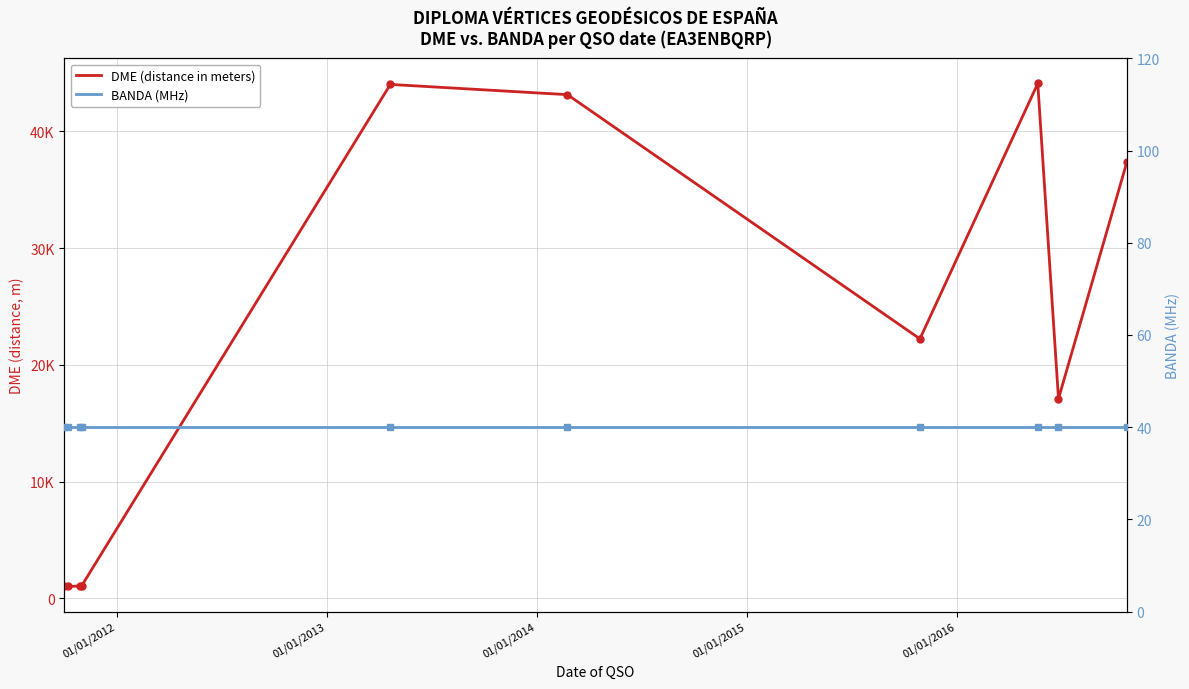

What is the maximum value shown in the chart?

44096